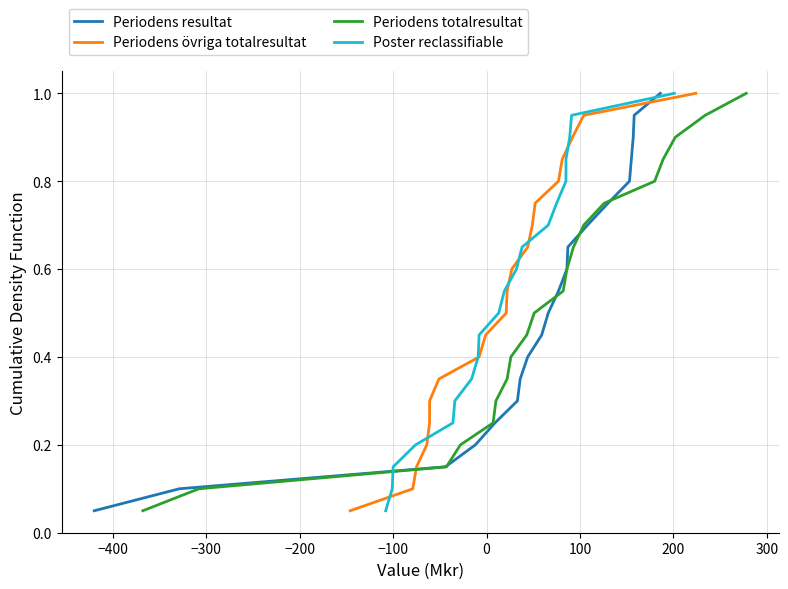

What is the highest value of the Periodens resultat series?

1.0